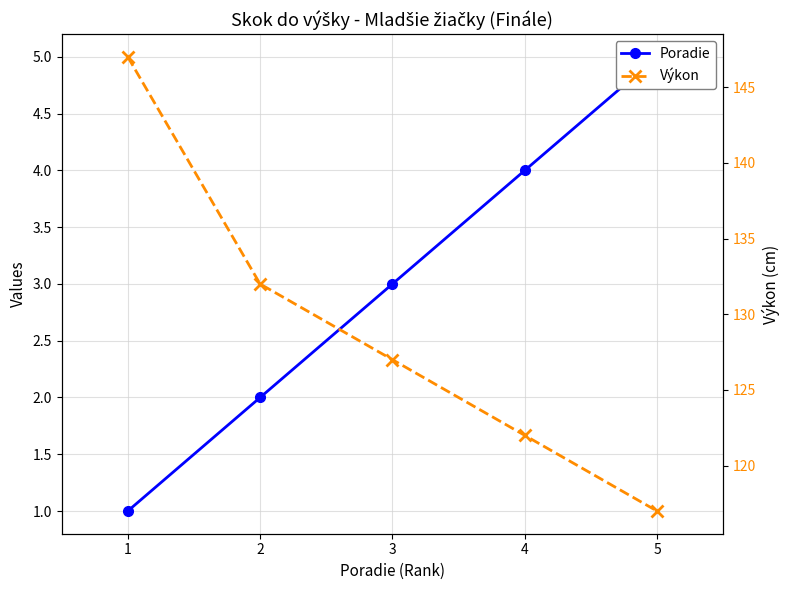

What is the sum of all Poradie values?

15